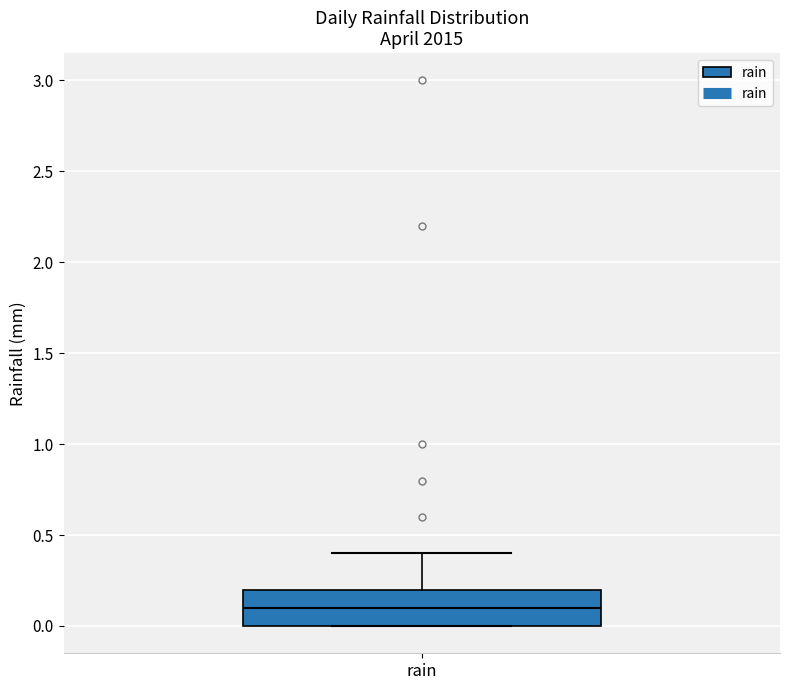

Transcribe this box plot: give where the median line is, the range the box spans, and where the two whiskers end, as read against the y-axis. The values are not printed on the chart, so give them approximately, as read against the axis.

median 0.1, box 0.0 to 0.2, whiskers 0.0 to 0.4